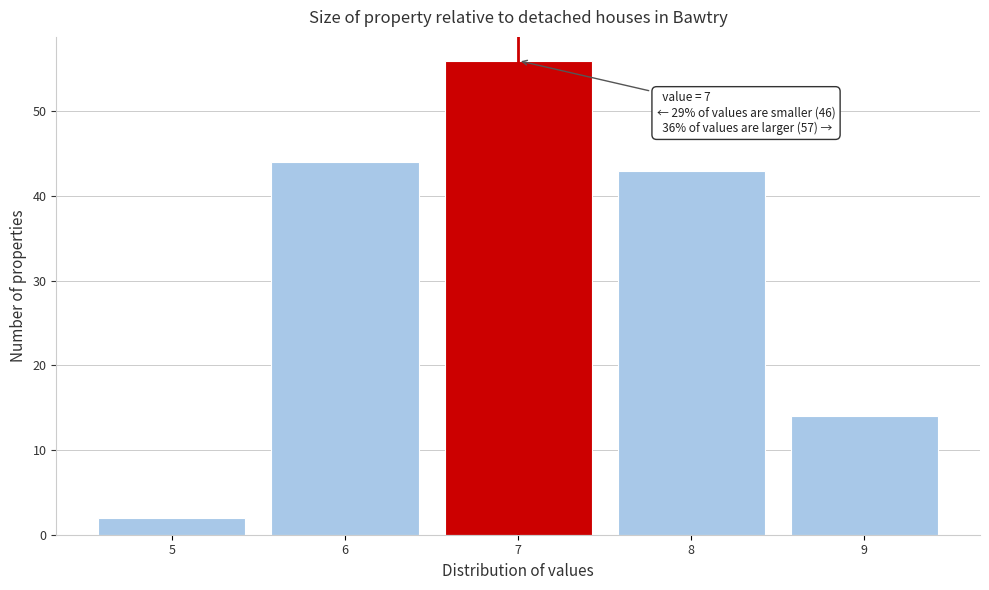

Reading right to left, transcribe all the data shown in this chart.

14	43	56	44	2